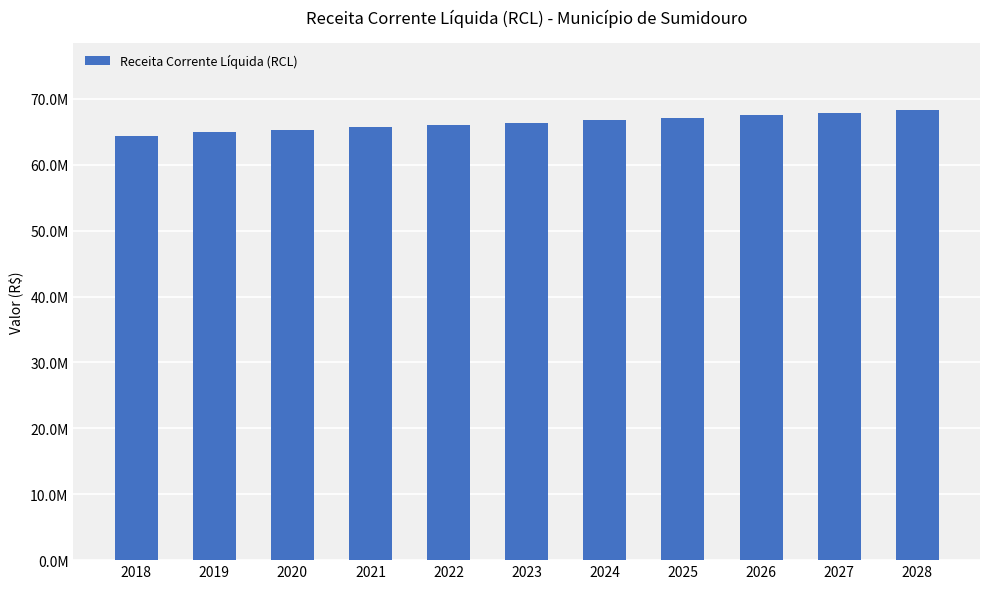

Reading left to right, list all the values displayed in this chart.

2018=64408893.6	2019=64936299.6	2020=65299480.1	2021=65664691.8	2022=66031946.1	2023=66401254.5	2024=66772628.3	2025=67146079.1	2026=67521618.7	2027=67899258.6	2028=68279010.5